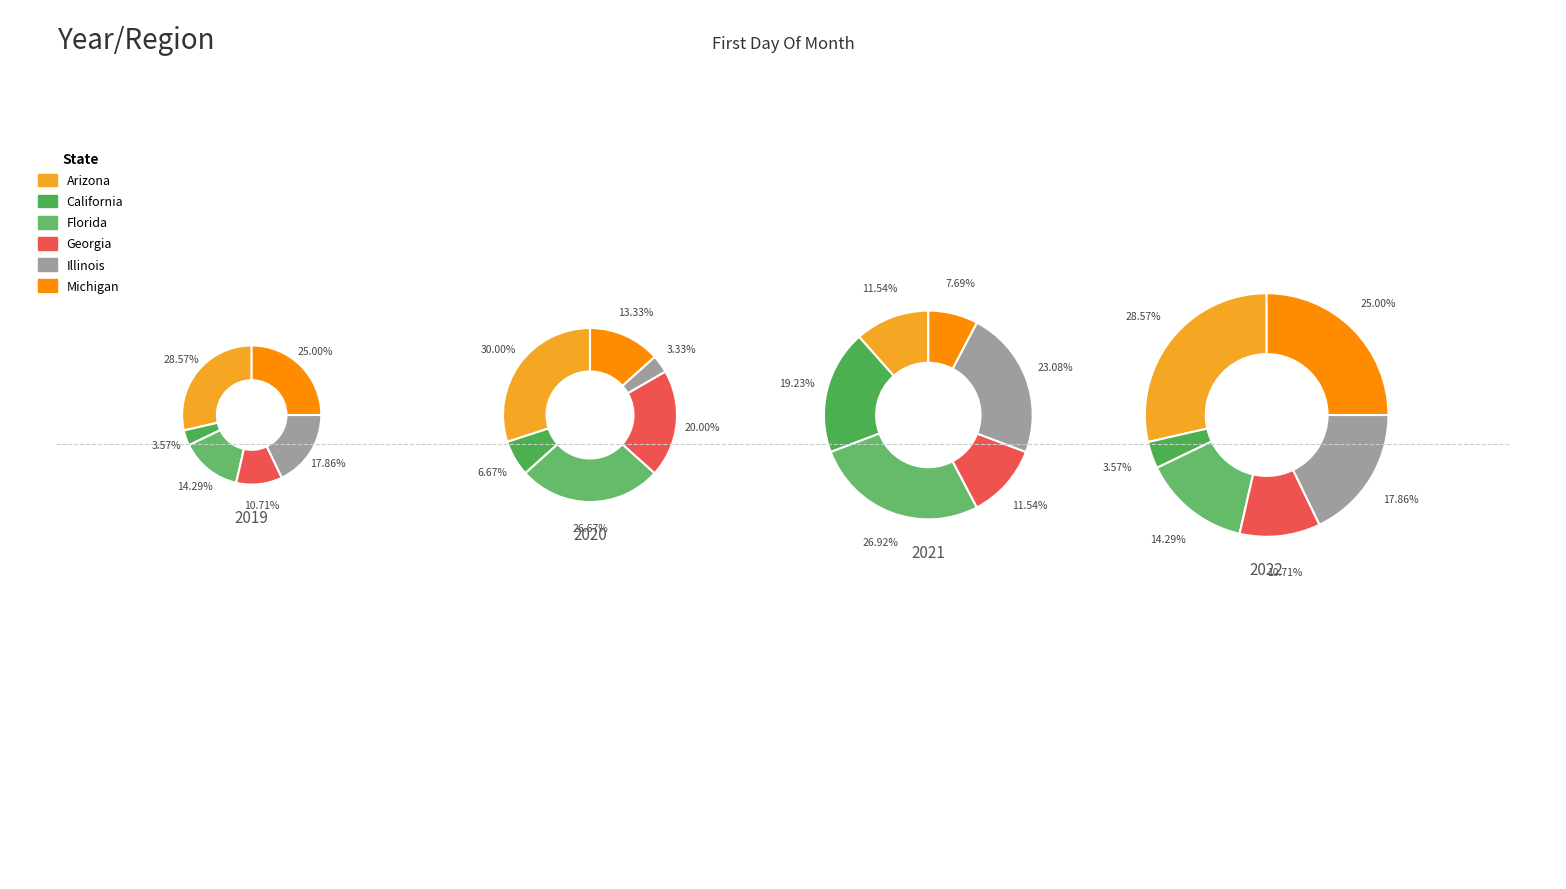

To the nearest percent, what is the difference between the 9 and 17 slice percentages?

4%